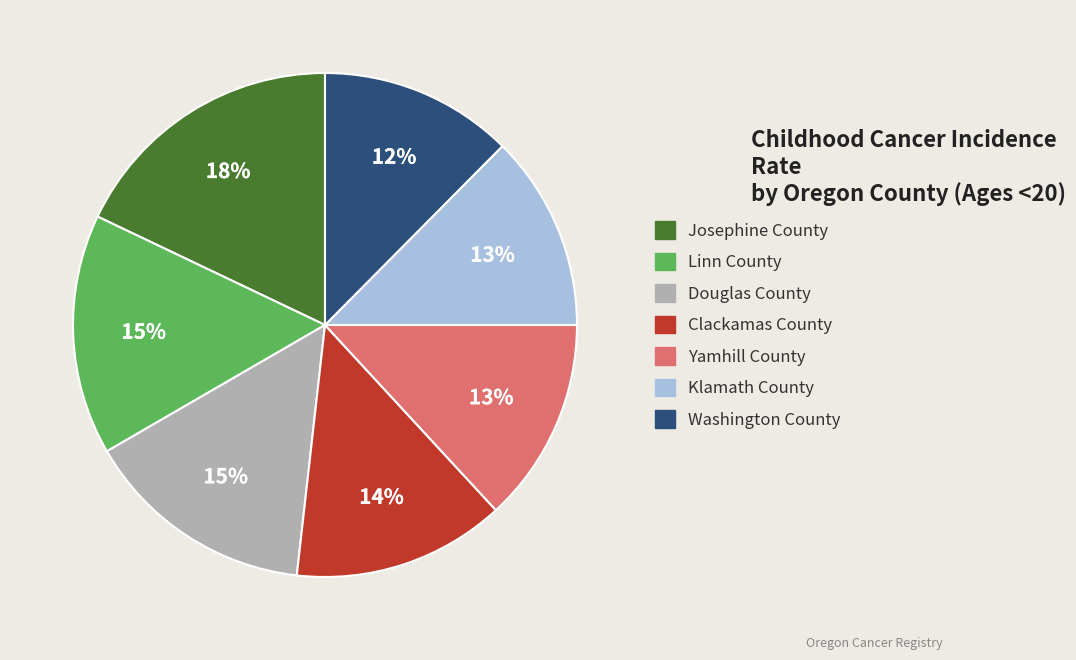

Does Douglas County represent more than half of the total?

No